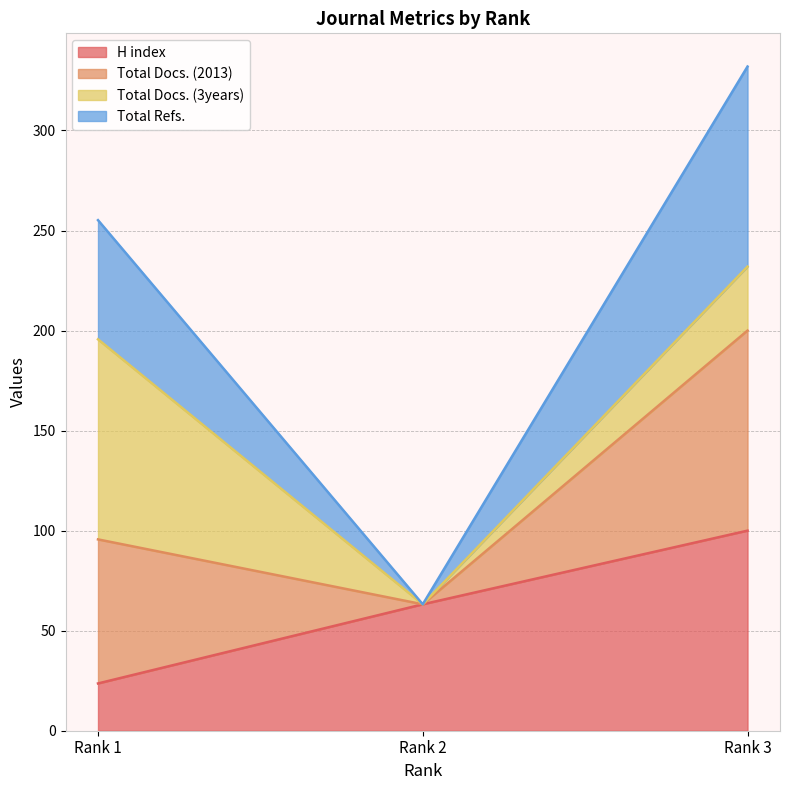

At how many categories does at least one series exceed 241?

2